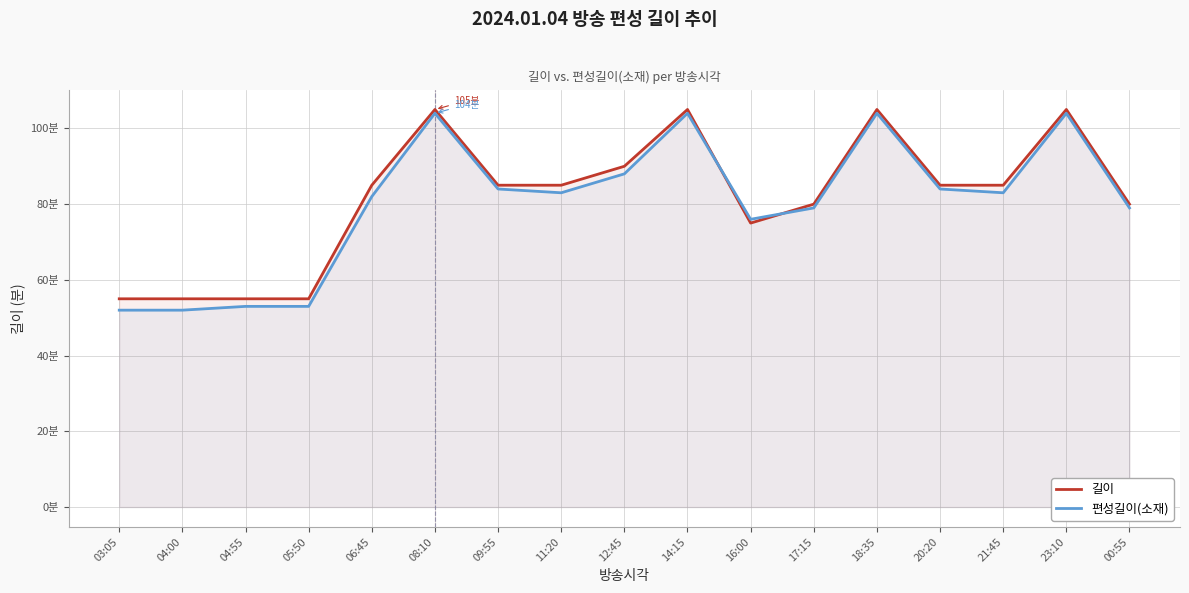

What is the value of the 편성길이(소재) point at the 4th from the left?

53